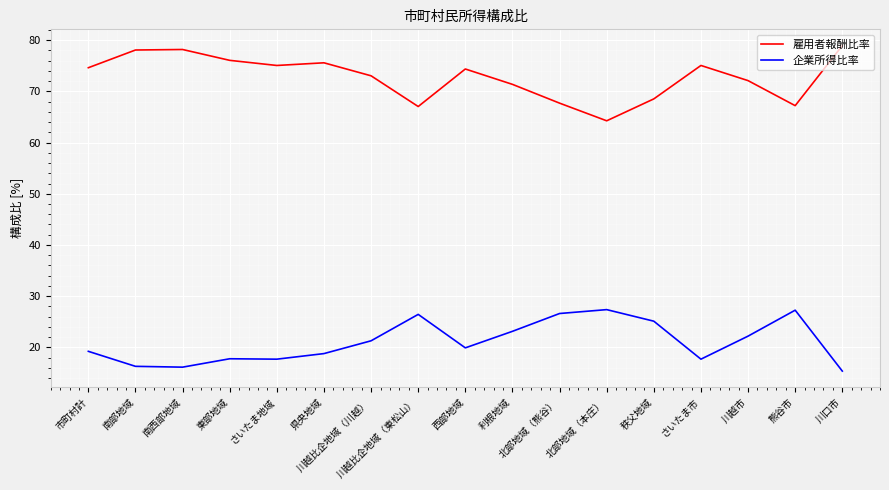

Which category has the lowest value in the 企業所得比率 series?

川口市